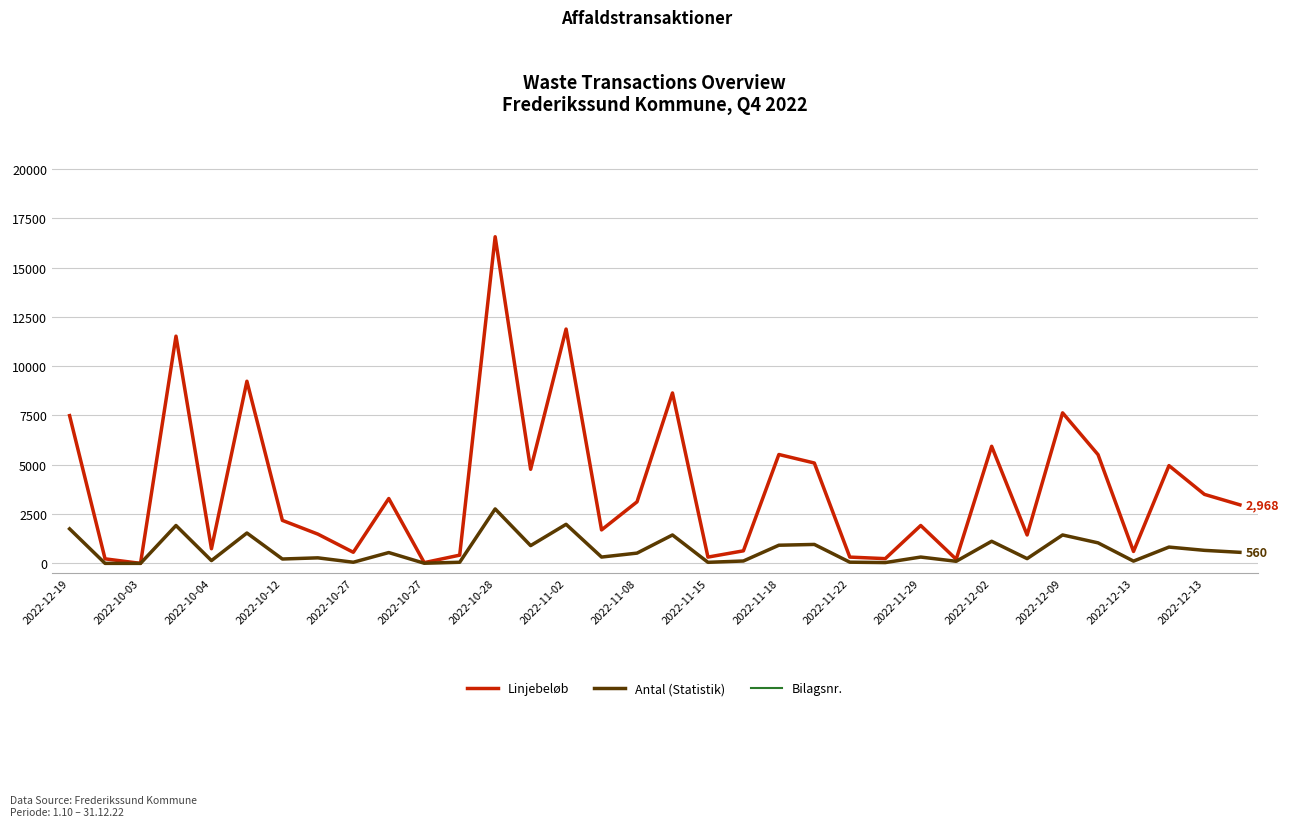

What is the approximate value of Bilagsnr. at 2022-12-13?

20264280.0